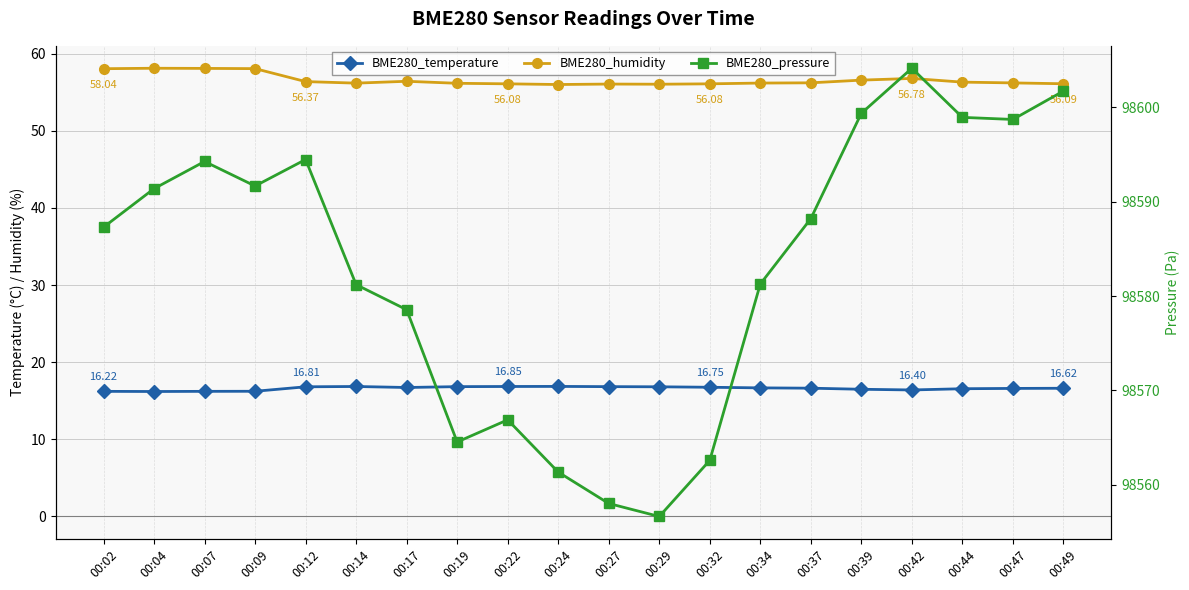

Which series changed the most between 00:27 and 00:44?

BME280_pressure